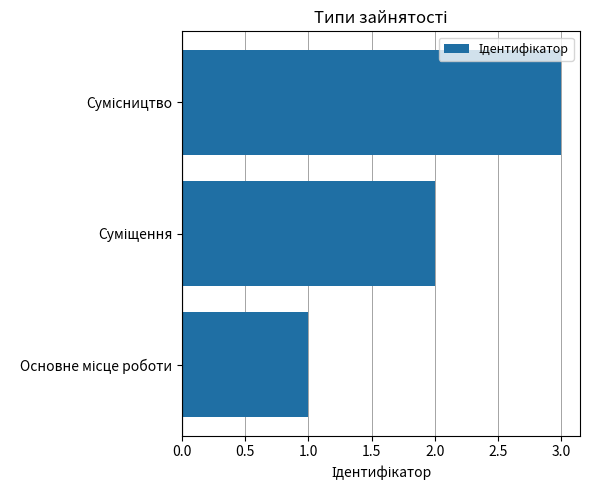

Count the values in the range 1 to 3.

3